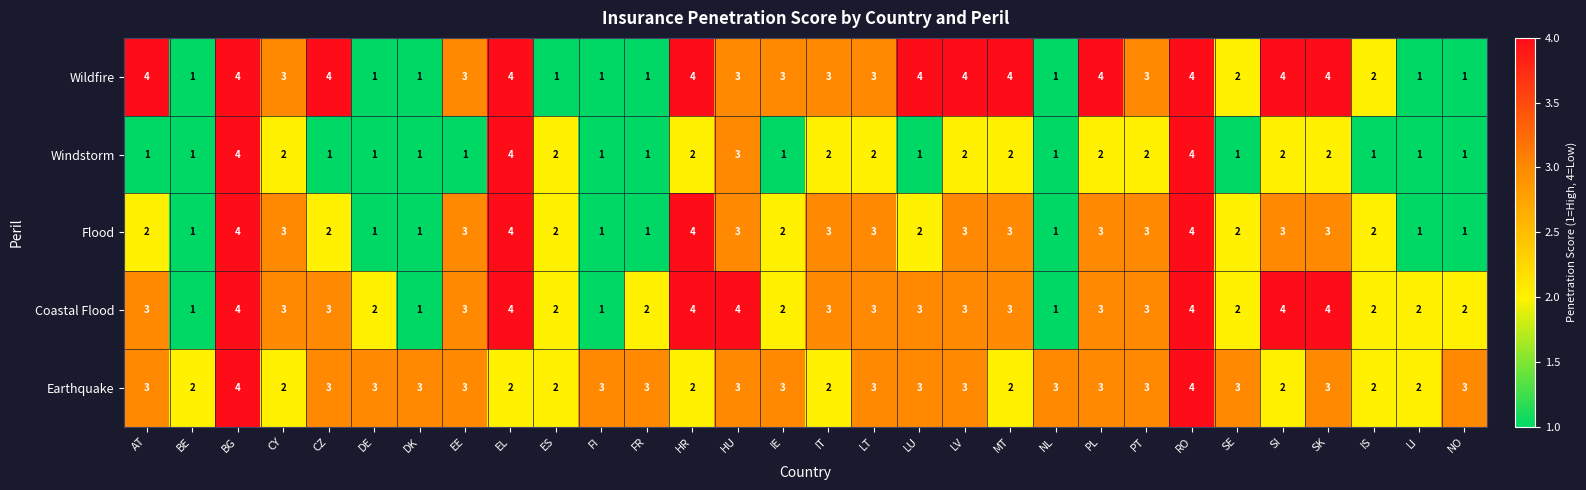

What is the total value across all series at FR?

8